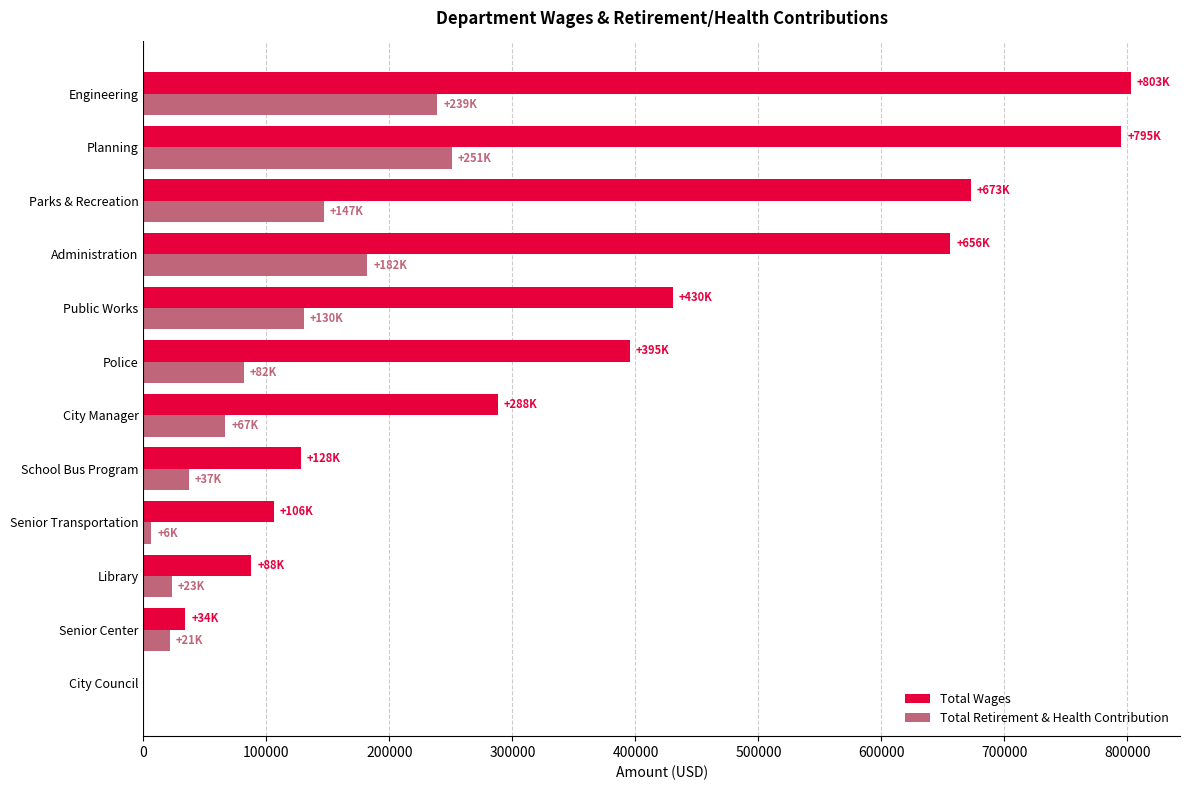

Is the value of Total Wages at Parks & Recreation greater than the value of Total Retirement & Health Contribution at Police?

Yes